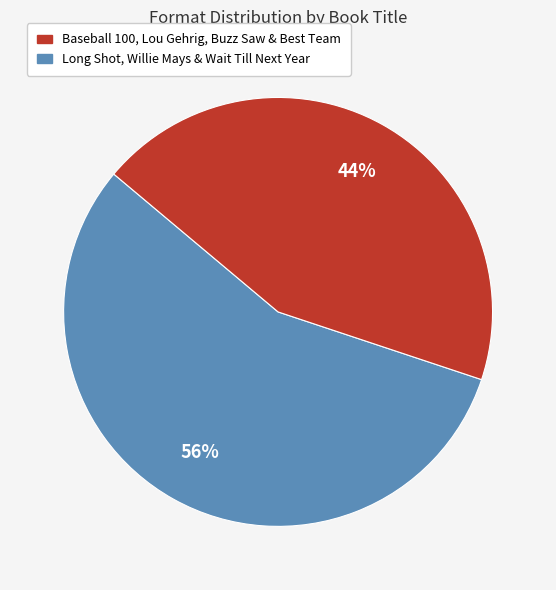

To the nearest percent, what is the average slice percentage?

50%